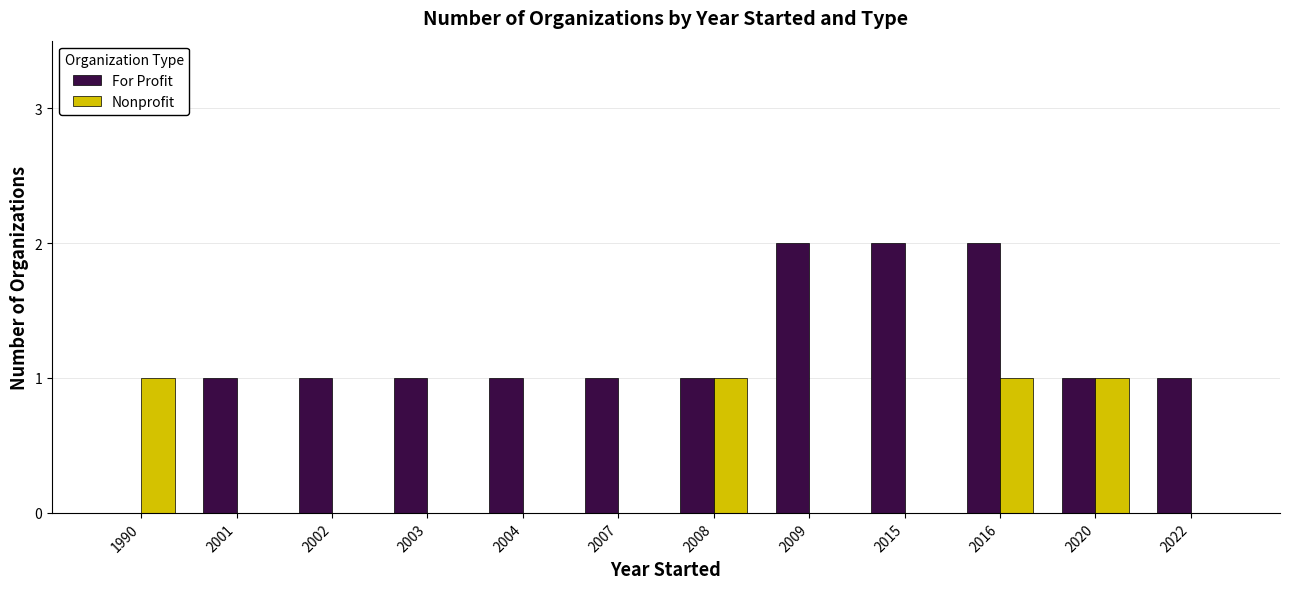

At which category is the sum across all series the highest?

2016